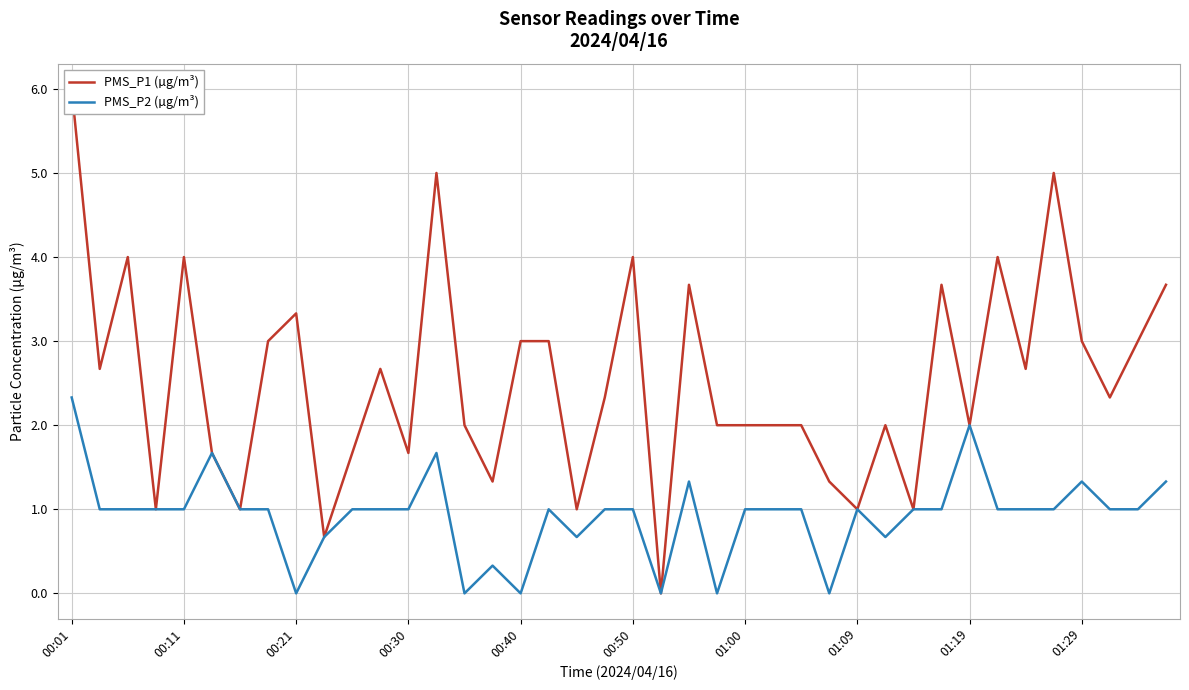

The value of PMS_P2 (µg/m³) at 00:11 is 1.0. True or false?

True